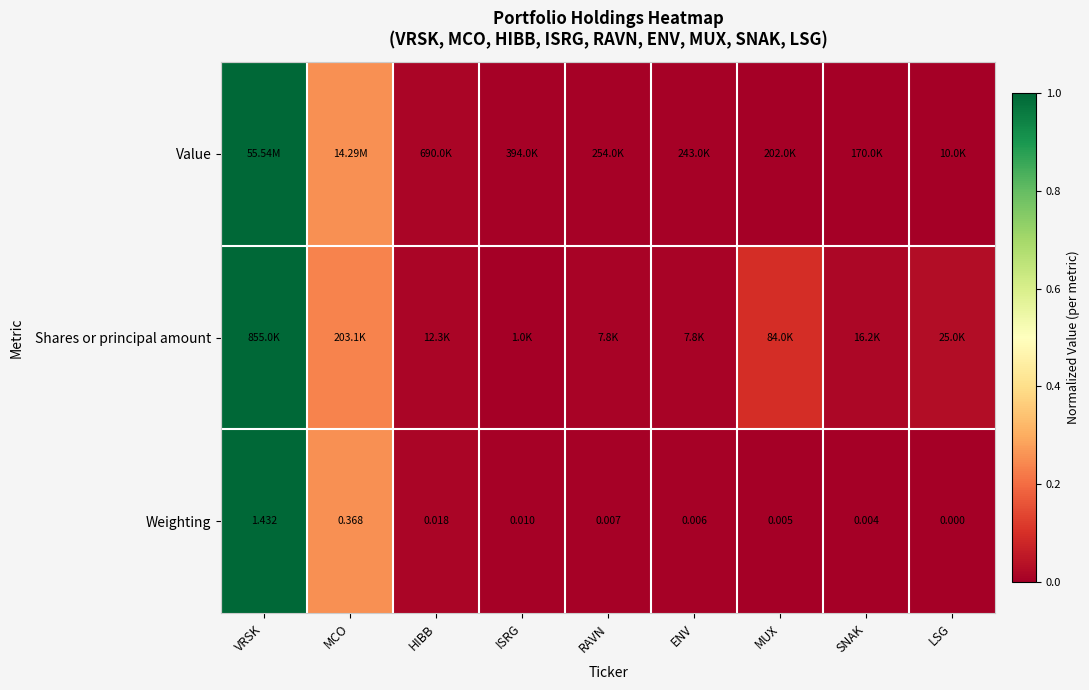

Rank the categories by Weighting value from lowest to highest.

LSG, SNAK, MUX, ENV, RAVN, ISRG, HIBB, MCO, VRSK